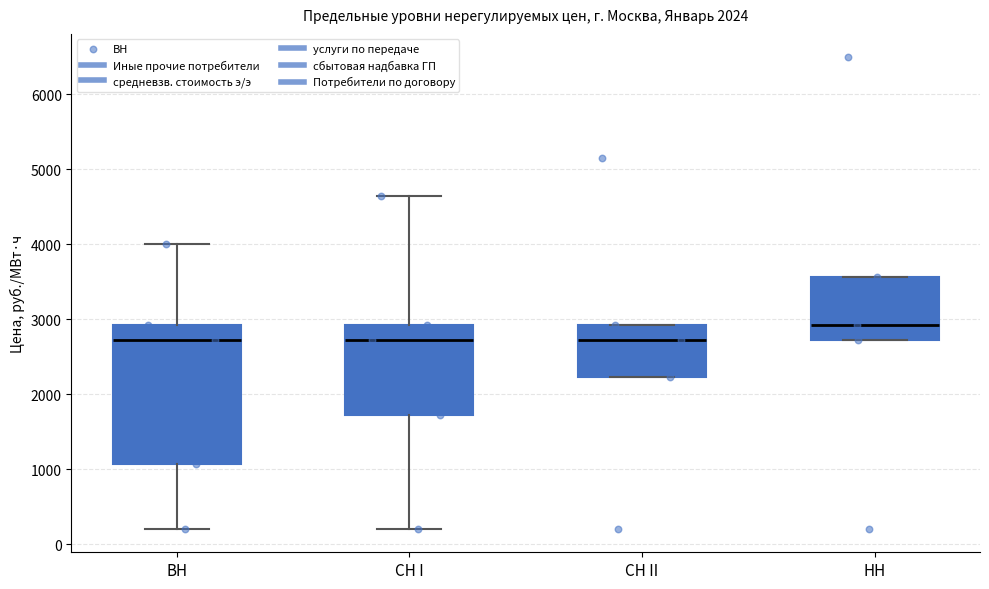

Which box has the highest median line?

НН